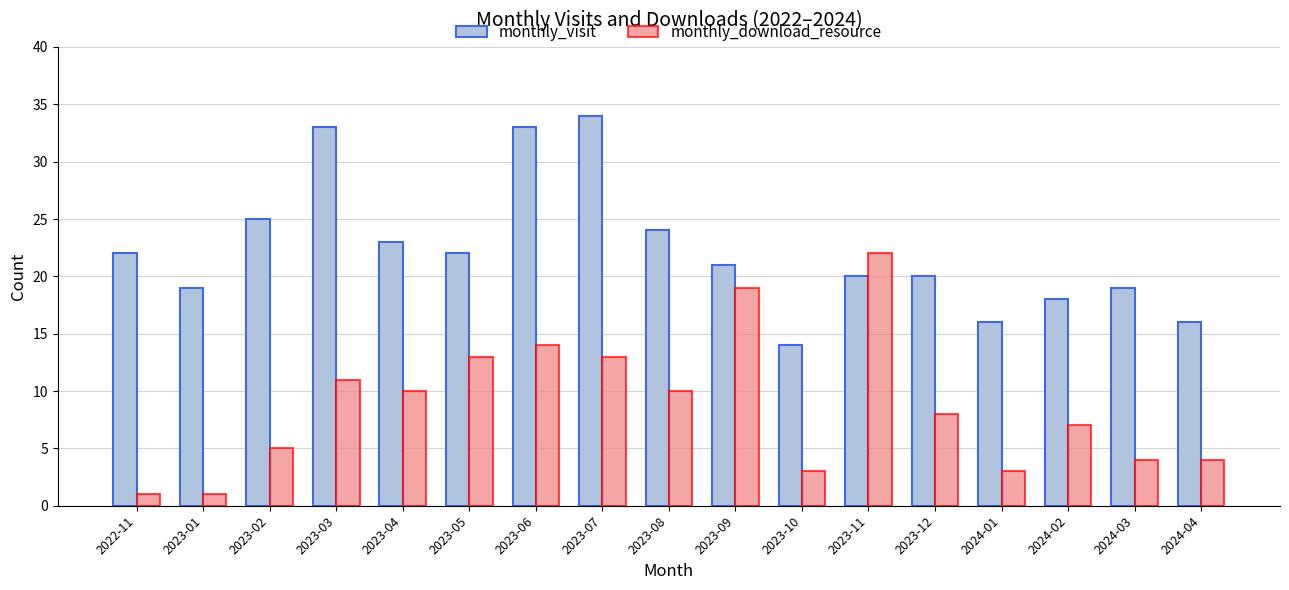

How many series are shown in this chart?

2